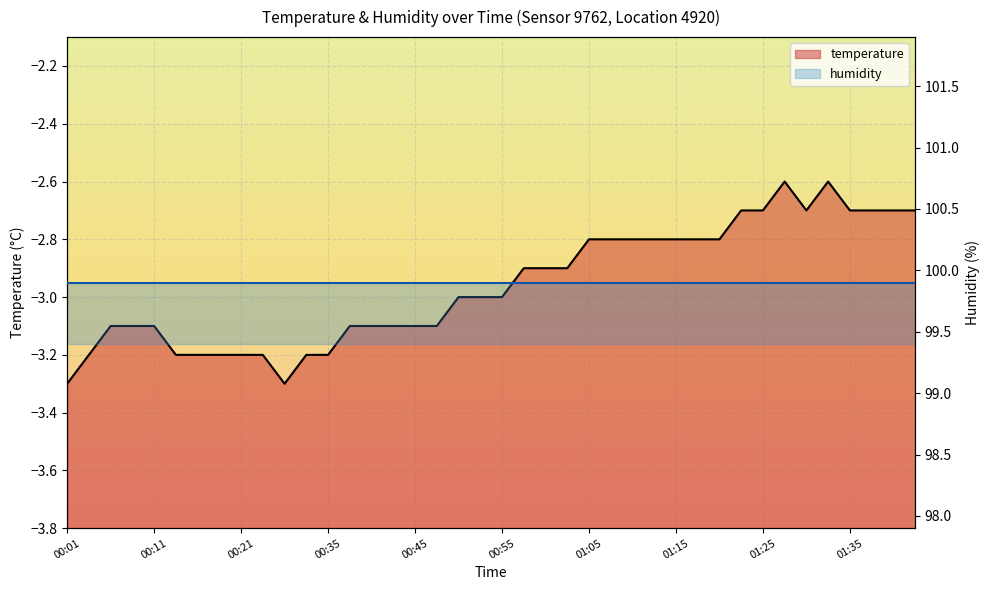

What is the greatest value displayed?

-2.6